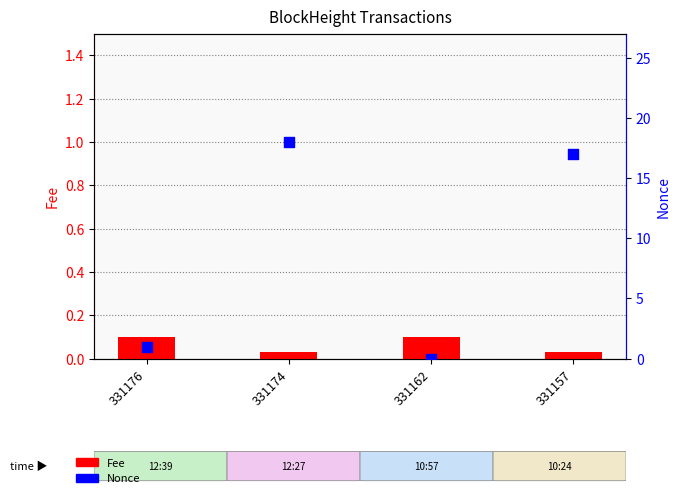

Is the value of Fee at 331157 greater than the value of Nonce at 331176?

No